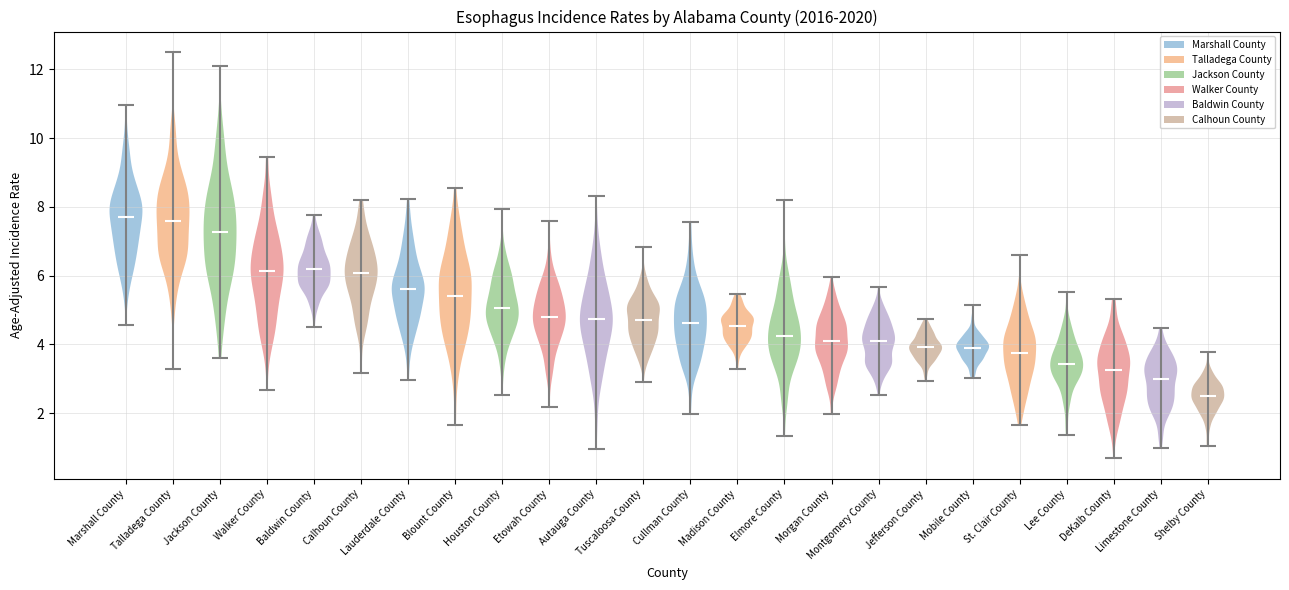

Reading left to right, read every violin against the y-axis: where its median line is, and the lowest and highest points it reaches. The values are not printed on the chart, so give them approximately, as read against the axis.

Marshall County: median line 7.6, lowest point 4.6, highest point 11.0
Talladega County: median line 7.6, lowest point 3.2, highest point 12.6
Jackson County: median line 7.2, lowest point 3.6, highest point 12.2
Walker County: median line 6.2, lowest point 2.6, highest point 9.4
Baldwin County: median line 6.2, lowest point 4.4, highest point 7.8
Calhoun County: median line 6.0, lowest point 3.2, highest point 8.2
Lauderdale County: median line 5.6, lowest point 3.0, highest point 8.2
Blount County: median line 5.4, lowest point 1.6, highest point 8.6
Houston County: median line 5.0, lowest point 2.6, highest point 8.0
Etowah County: median line 4.8, lowest point 2.2, highest point 7.6
Autauga County: median line 4.8, lowest point 1.0, highest point 8.4
Tuscaloosa County: median line 4.8, lowest point 3.0, highest point 6.8
Cullman County: median line 4.6, lowest point 2.0, highest point 7.6
Madison County: median line 4.6, lowest point 3.2, highest point 5.4
Elmore County: median line 4.2, lowest point 1.4, highest point 8.2
Morgan County: median line 4.2, lowest point 2.0, highest point 6.0
Montgomery County: median line 4.0, lowest point 2.6, highest point 5.6
Jefferson County: median line 4.0, lowest point 3.0, highest point 4.8
Mobile County: median line 4.0, lowest point 3.0, highest point 5.2
St. Clair County: median line 3.8, lowest point 1.6, highest point 6.6
Lee County: median line 3.4, lowest point 1.4, highest point 5.6
DeKalb County: median line 3.2, lowest point 0.6, highest point 5.4
Limestone County: median line 3.0, lowest point 1.0, highest point 4.4
Shelby County: median line 2.6, lowest point 1.0, highest point 3.8